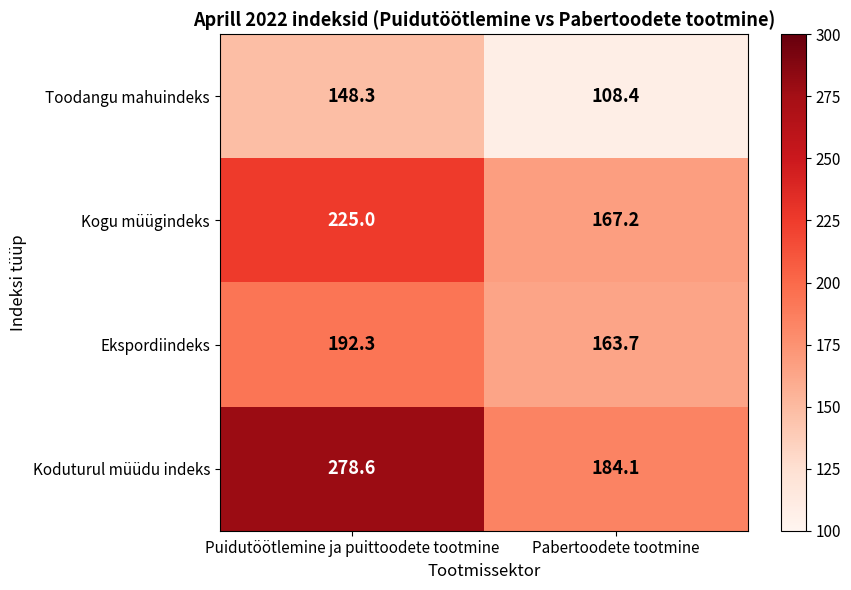

Which category has the lowest value across all series?

Pabertoodete tootmine